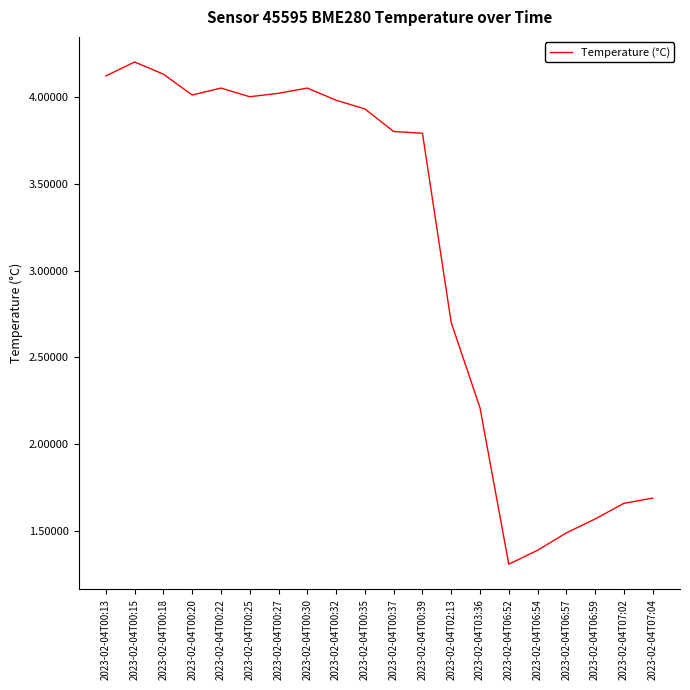

Where does the data first go above 3?

2023-02-04T00:13